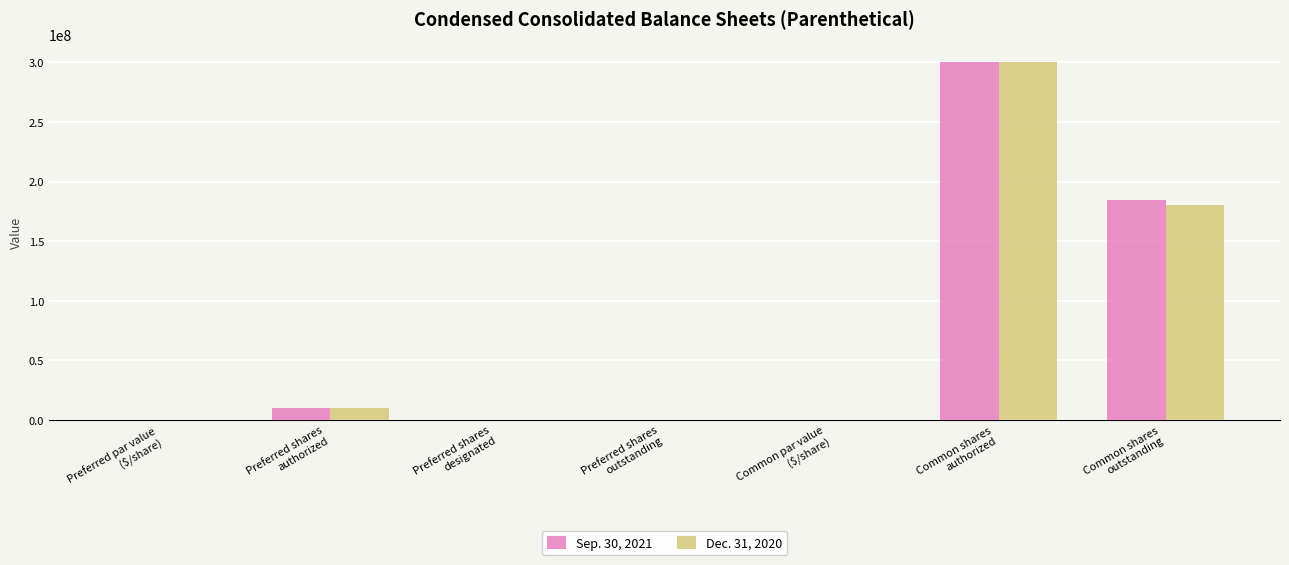

True or false: Sep. 30, 2021 has a value of 10000000.0 at Preferred shares
authorized.

True